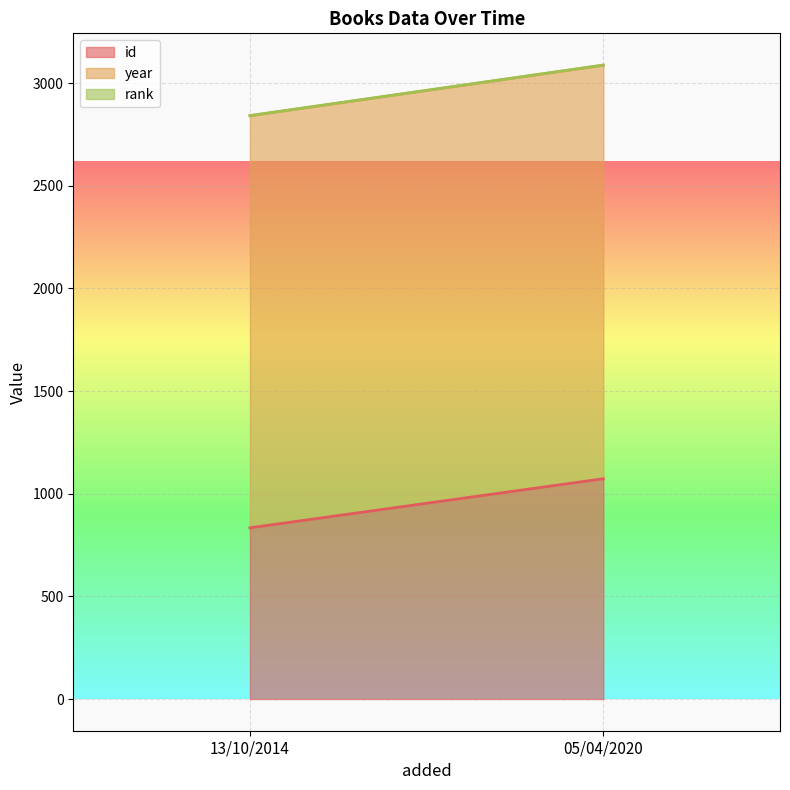

Is it true that id equals 1073 at 05/04/2020?

True